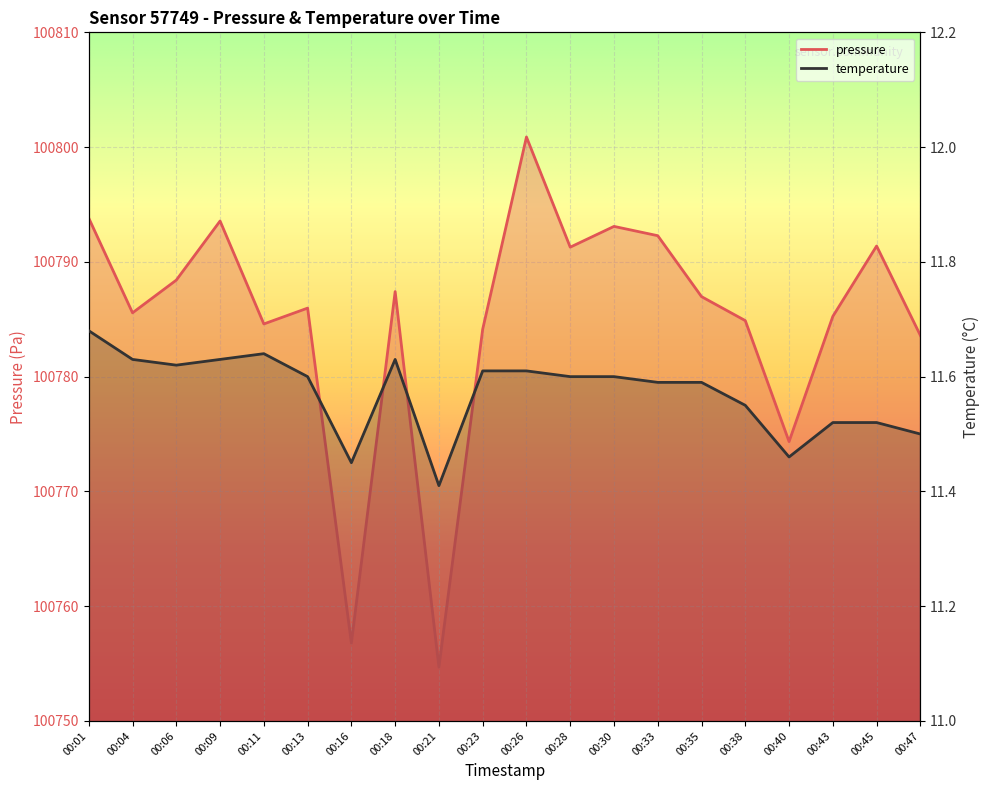

True or false: temperature and pressure cross at least once.

False